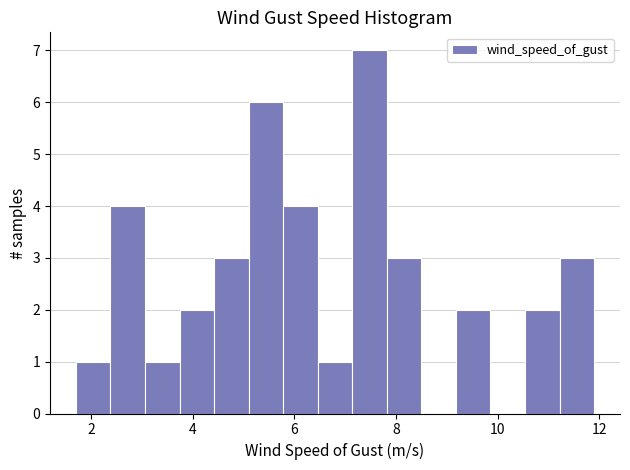

Around what value on the x-axis is the tallest bar? Give the approximate position of its centre, as read against the axis.

7.4